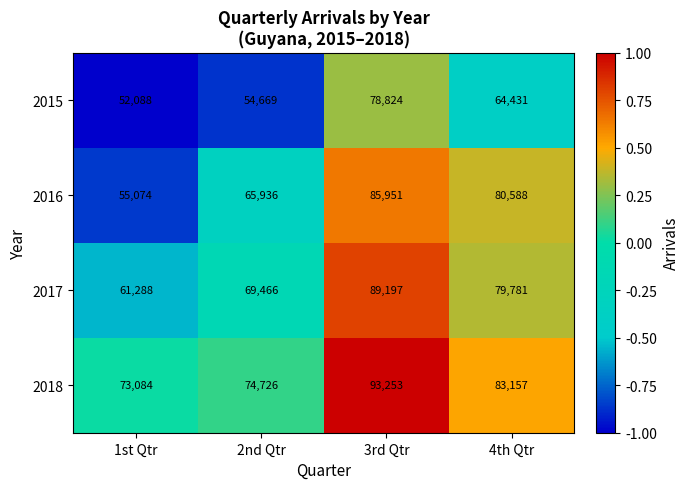

Which series has the largest total across all categories?

2018